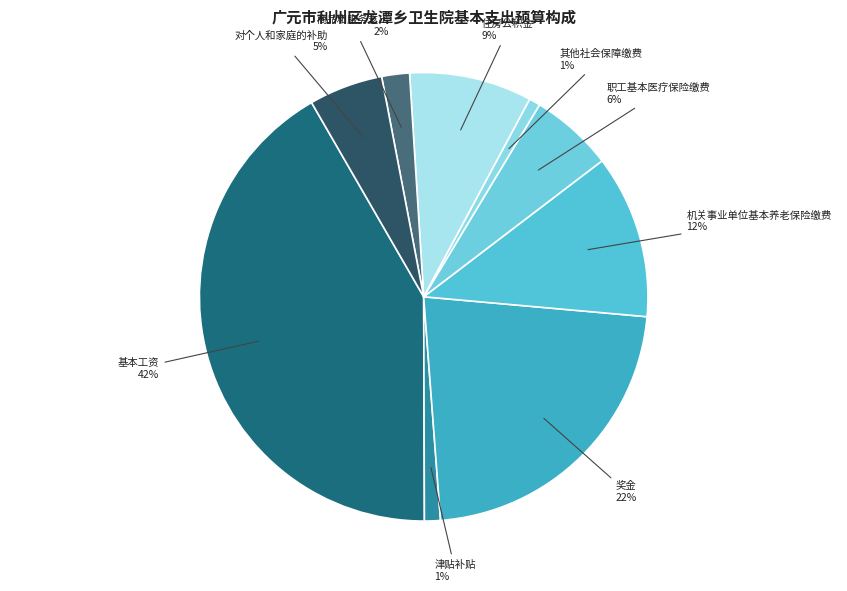

To the nearest percent, what percentage of the pie is 奖金?

22%